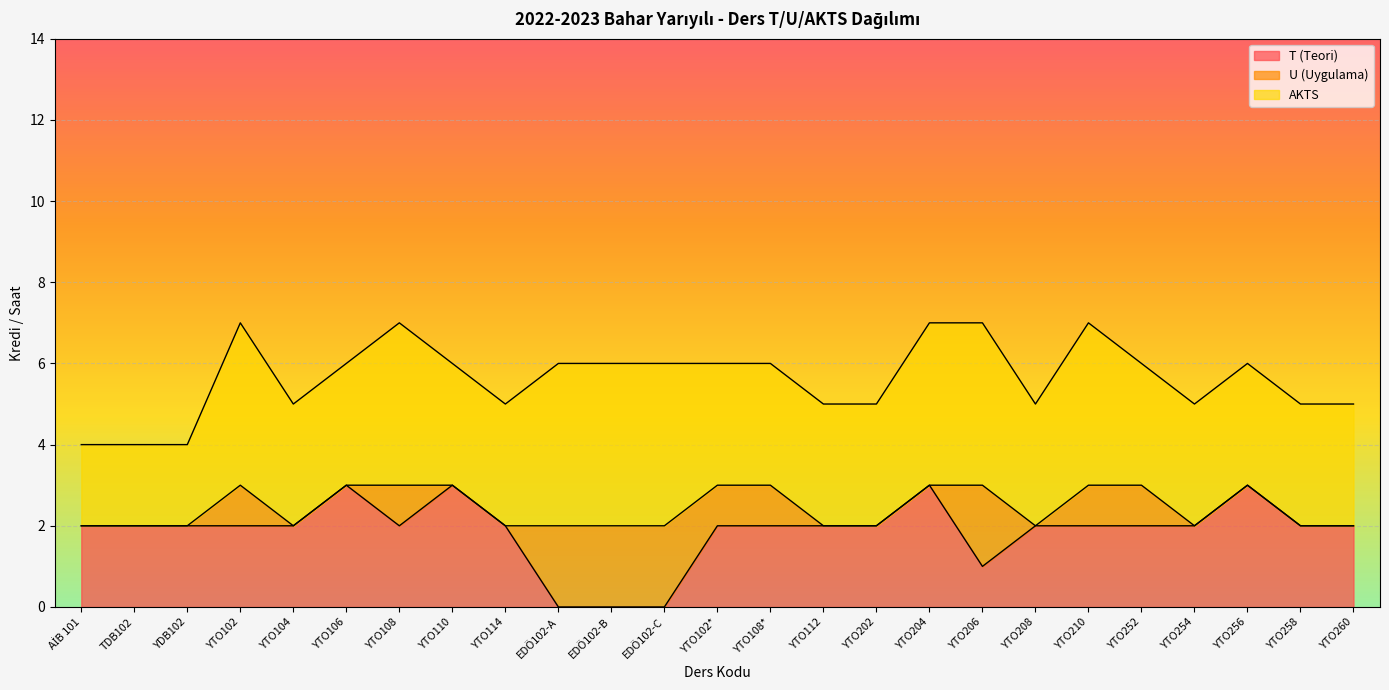

What are all the series names shown in the legend?

T (Teori), U (Uygulama), AKTS